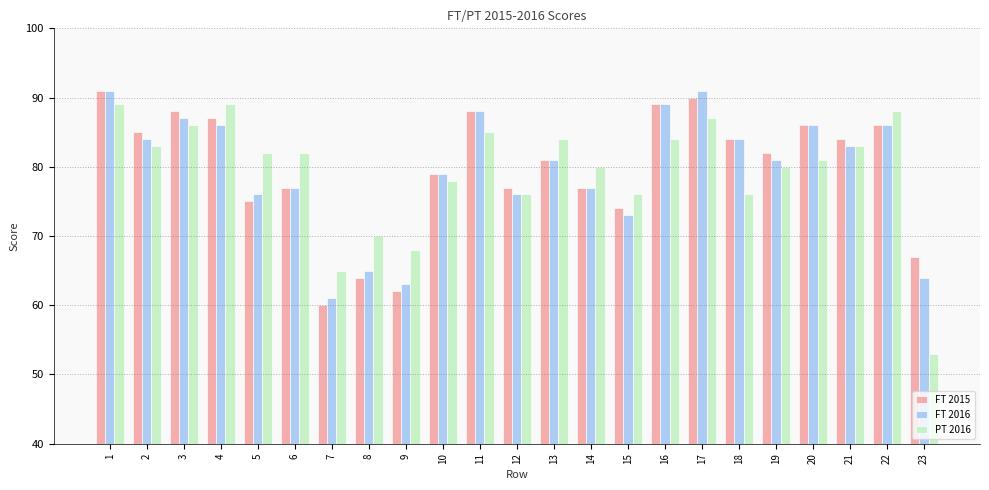

What is the difference between the FT 2016 values at 3 and 10?

8